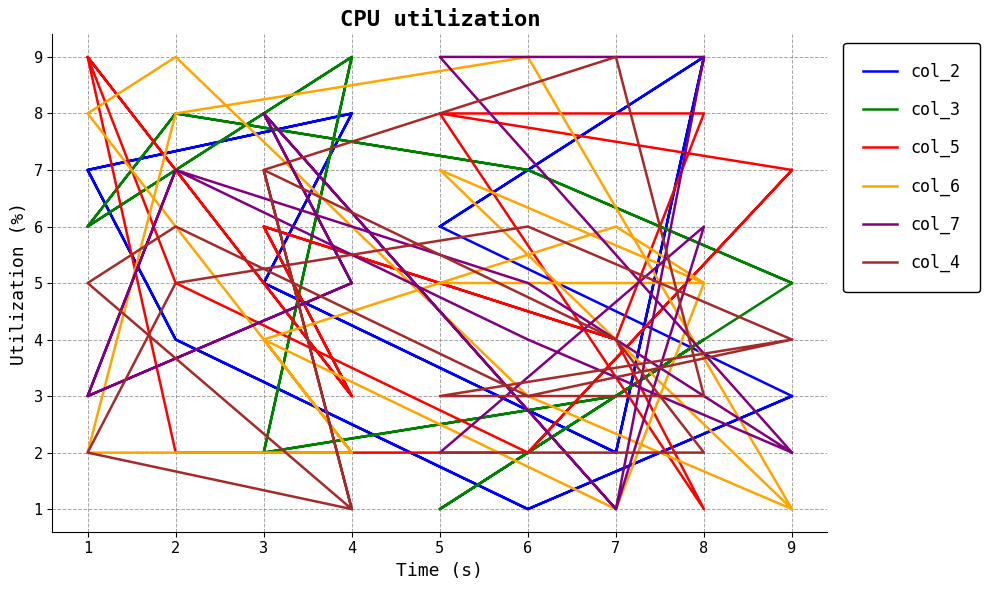

Is this an area chart (filled region under the line)?

No